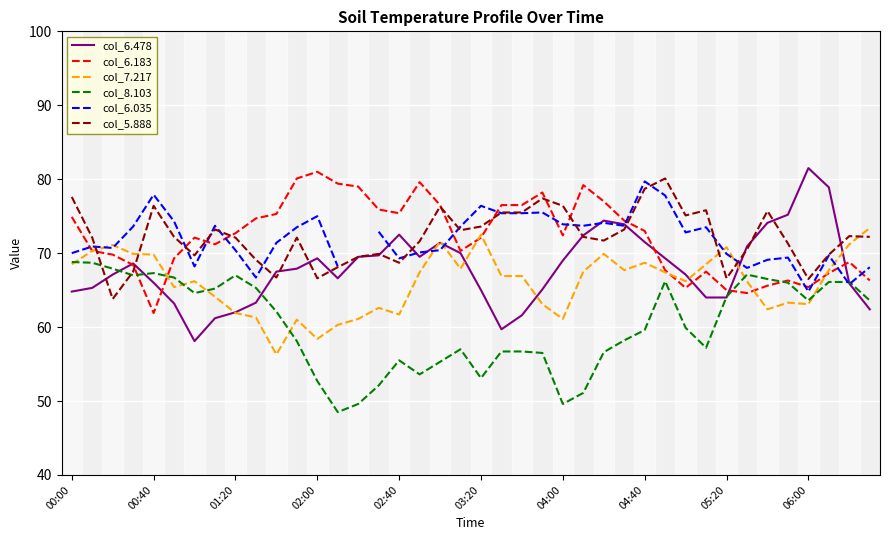

What is the lowest value of the col_5.888 series?

63.8